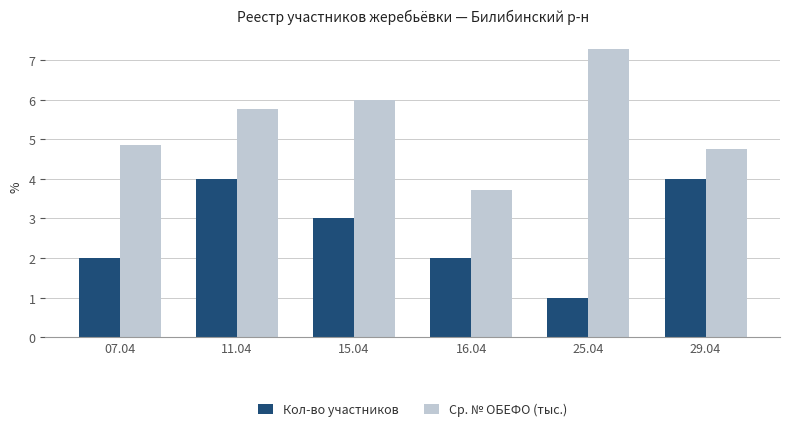

What is the average value of the Кол-во участников series?

2.7